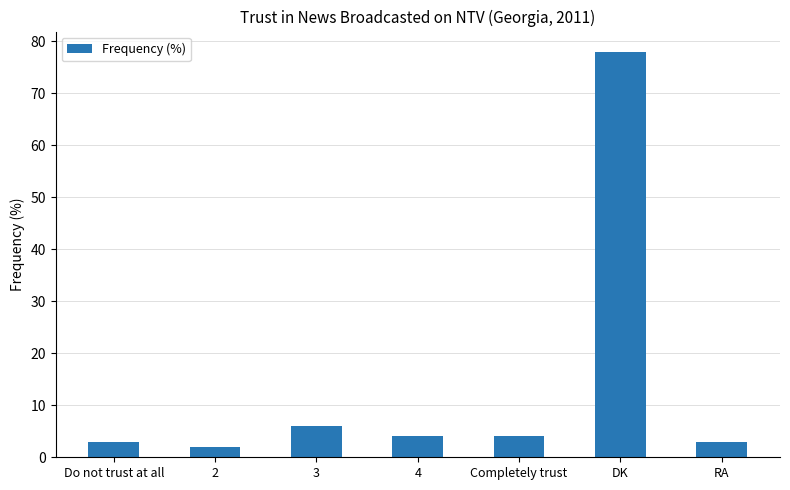

How many series are shown in this chart?

1